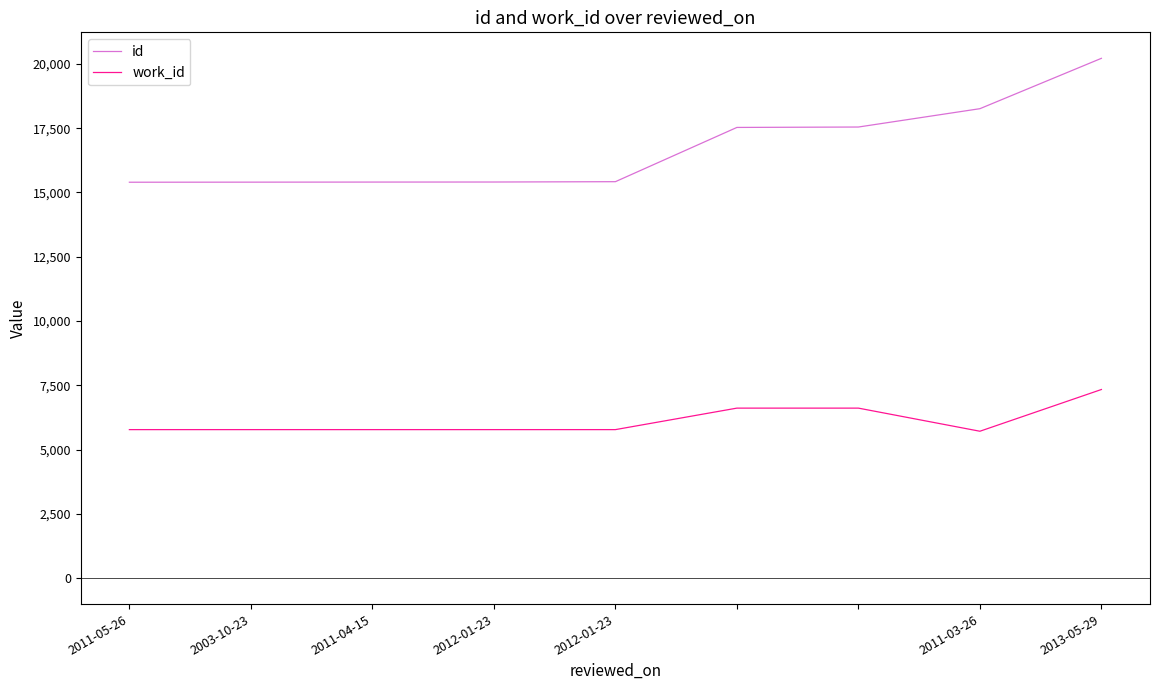

What is the maximum value shown in the chart?

20216